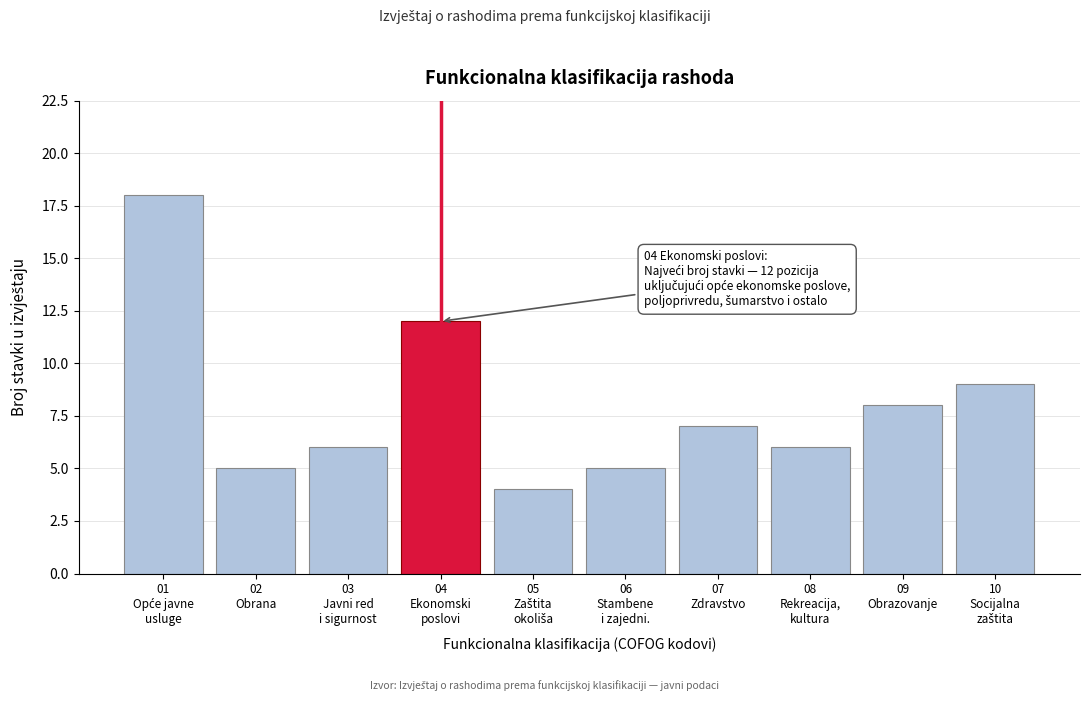

Reading right to left, what are all the values shown in this chart?

9	8	6	7	5	4	12	6	5	18